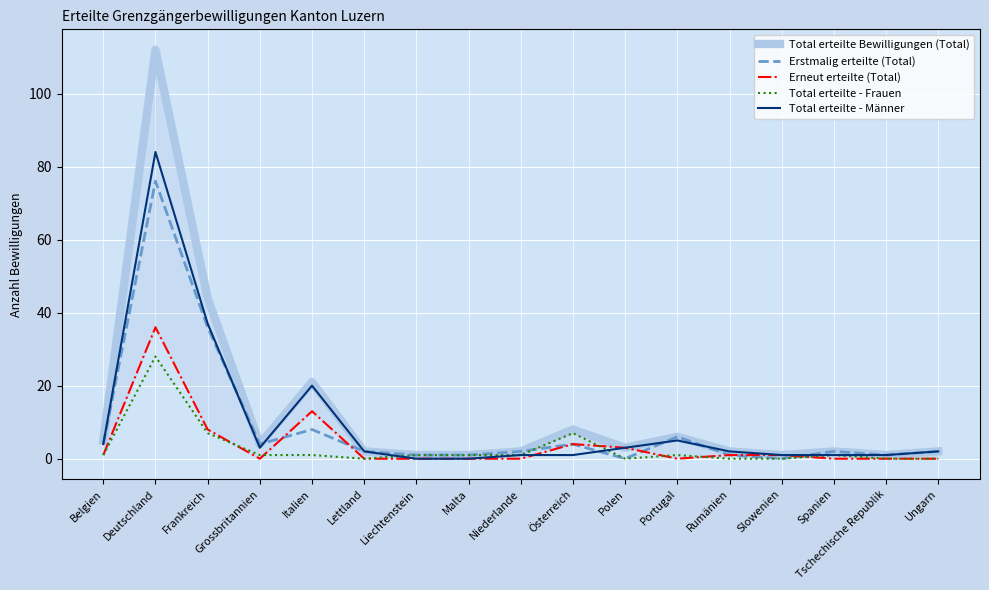

True or false: Total erteilte - Frauen and Total erteilte Bewilligungen (Total) cross at least once.

False